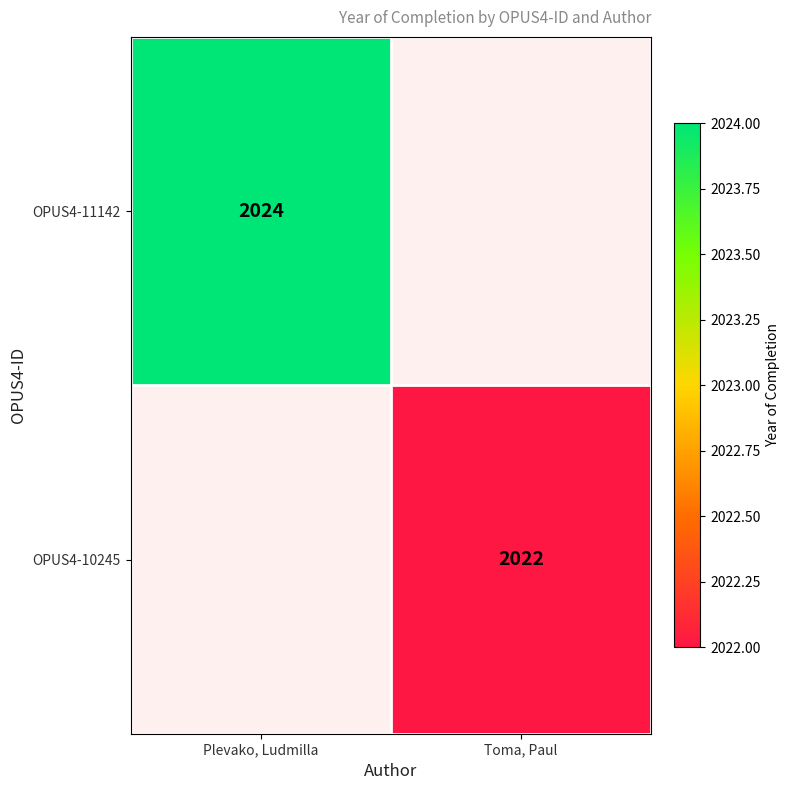

Count the number of categories in the chart.

2